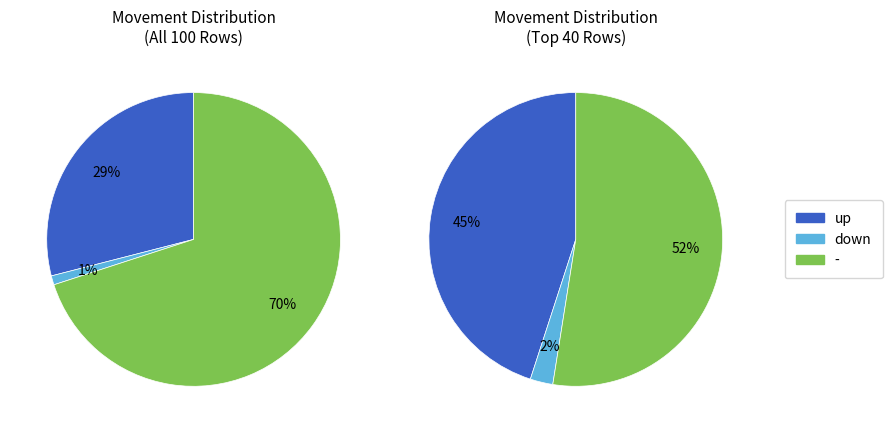

Rank the categories by value from highest to lowest.

-, up, down